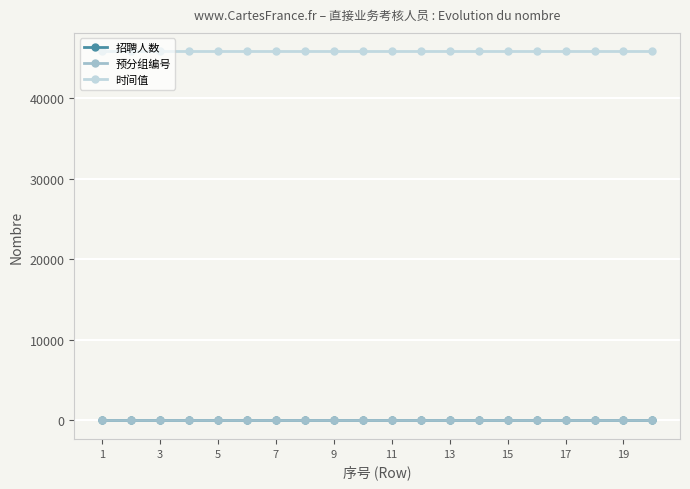

True or false: 招聘人数 and 时间值 cross at least once.

False